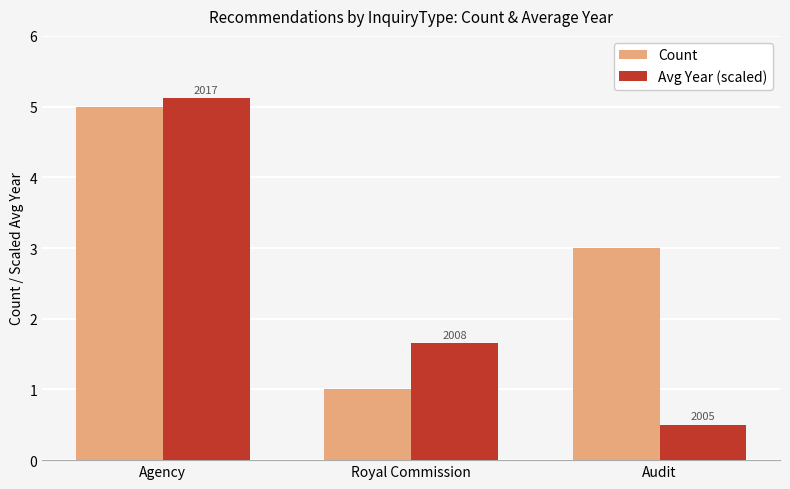

The Count series shows 2.5 at Agency. True or false?

False